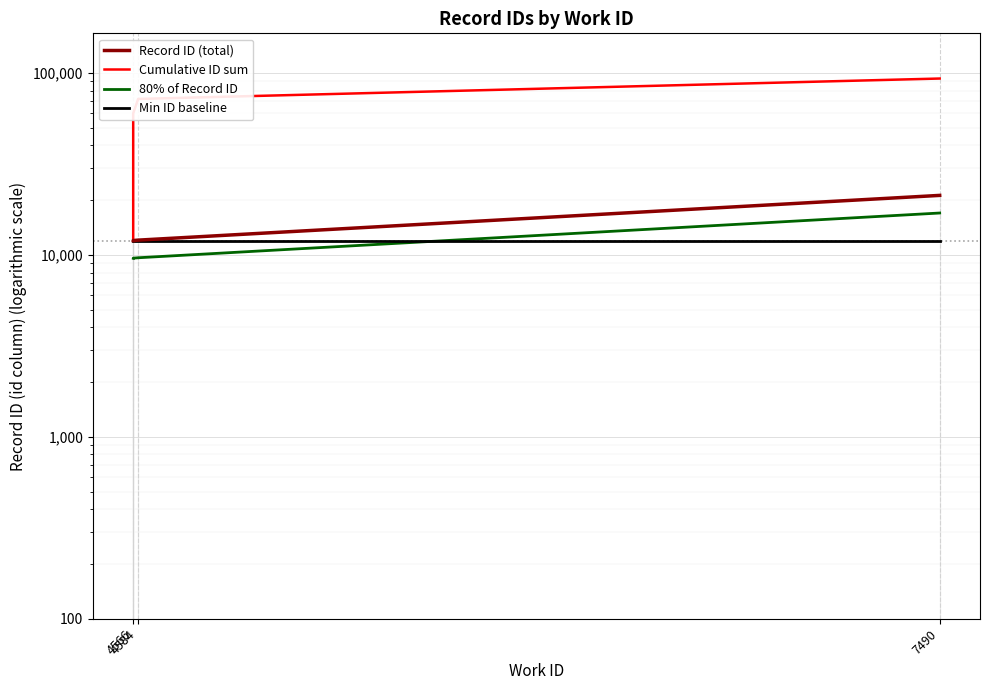

Which label corresponds to the smallest value in the chart?

4566